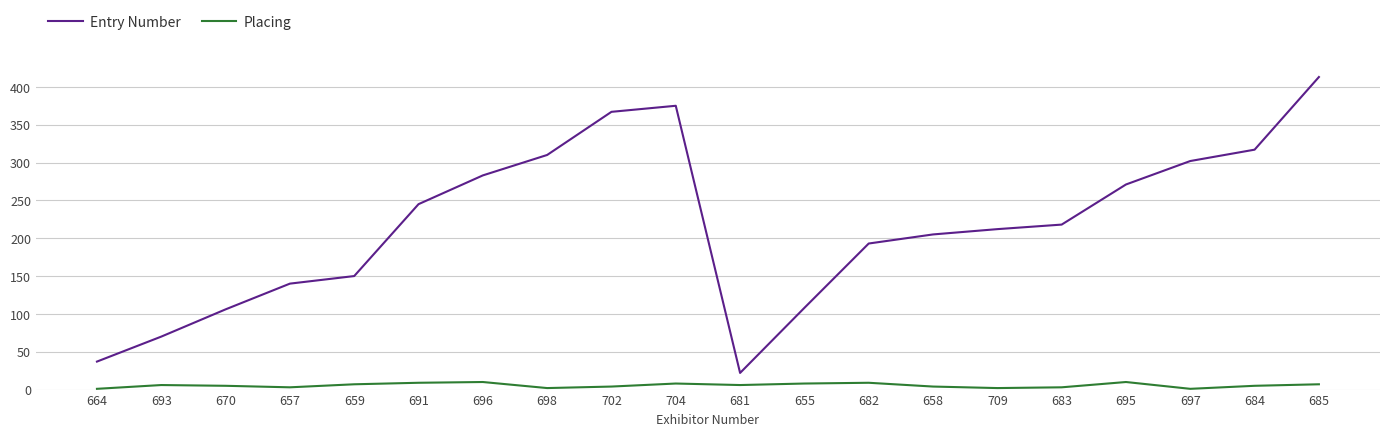

True or false: Entry Number has a value of 140 at 658.

False